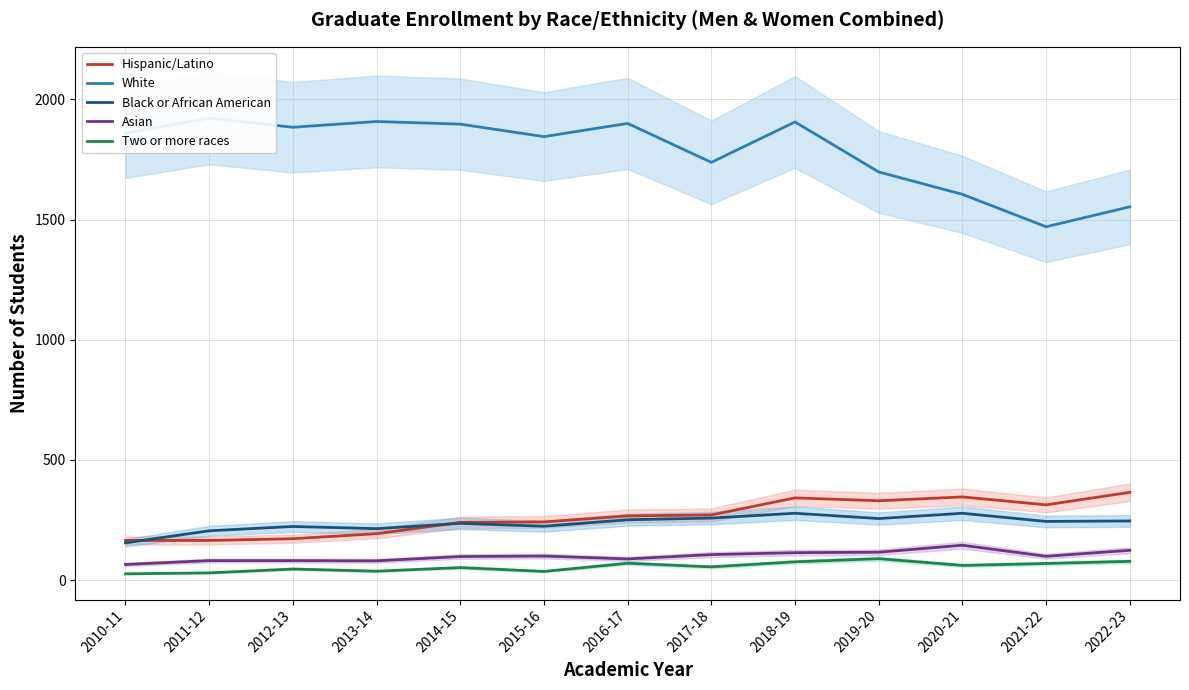

Where do Black or African American and Hispanic/Latino first cross each other?

2010-11 and 2011-12